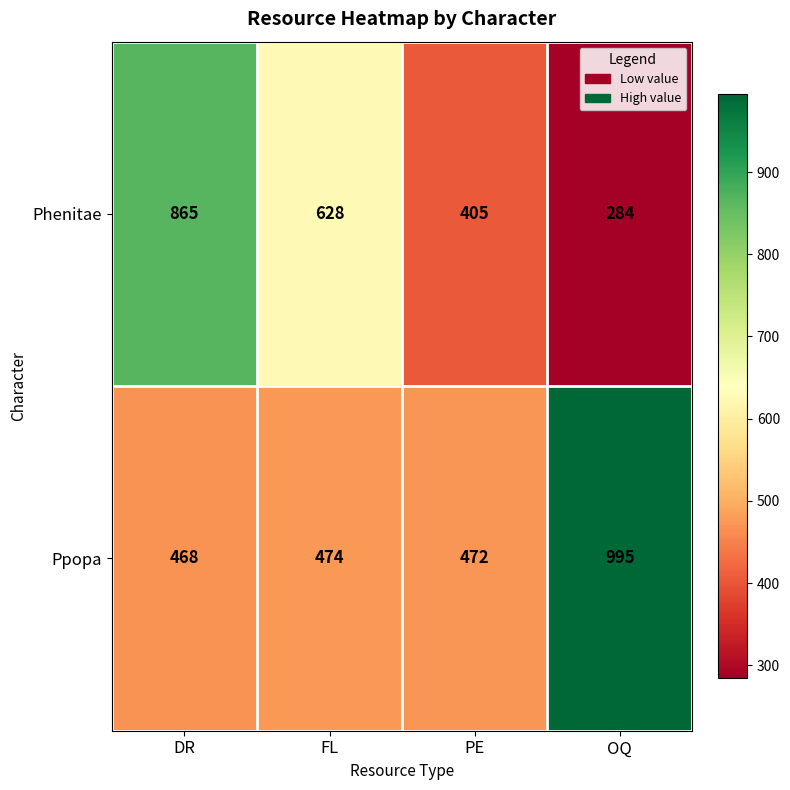

Is the value of Phenitae at PE greater than the value of Ppopa at PE?

No